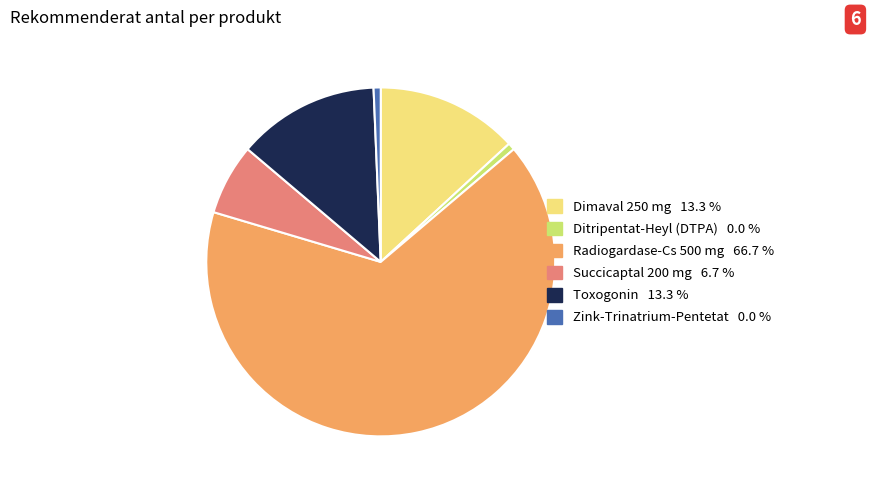

Do Ditripentat-Heyl (DTPA) and Dimaval 250 mg together represent more than half of the pie?

No